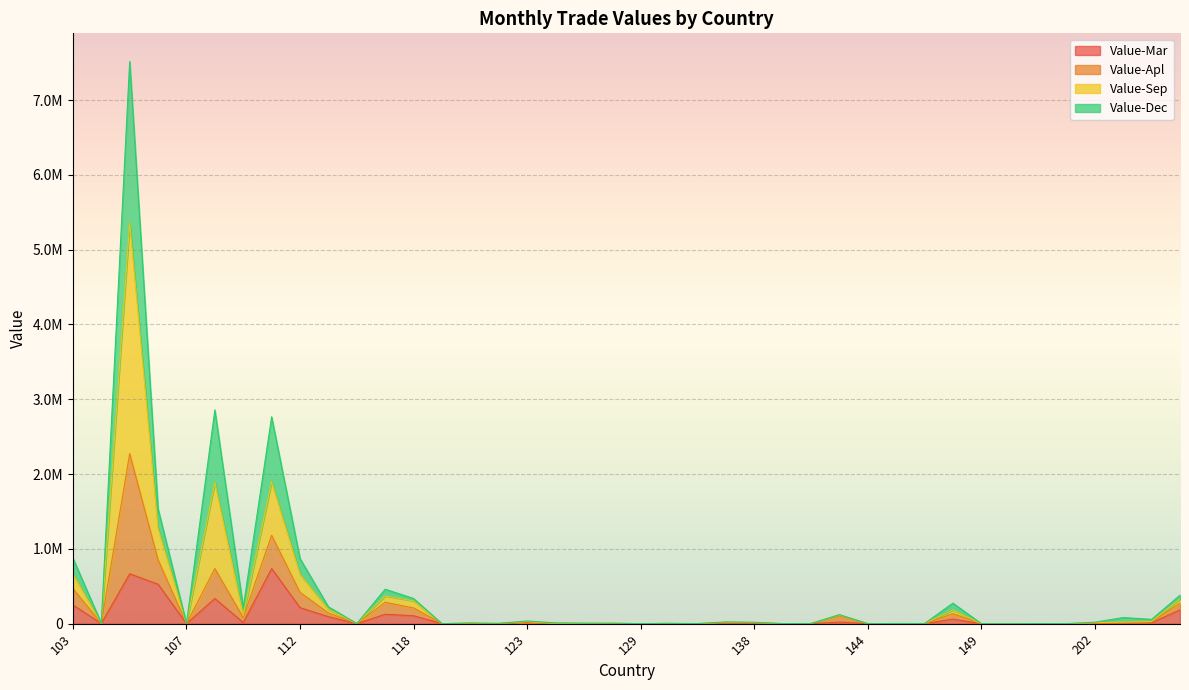

How many interior local valleys does the Value-Mar series have?

9